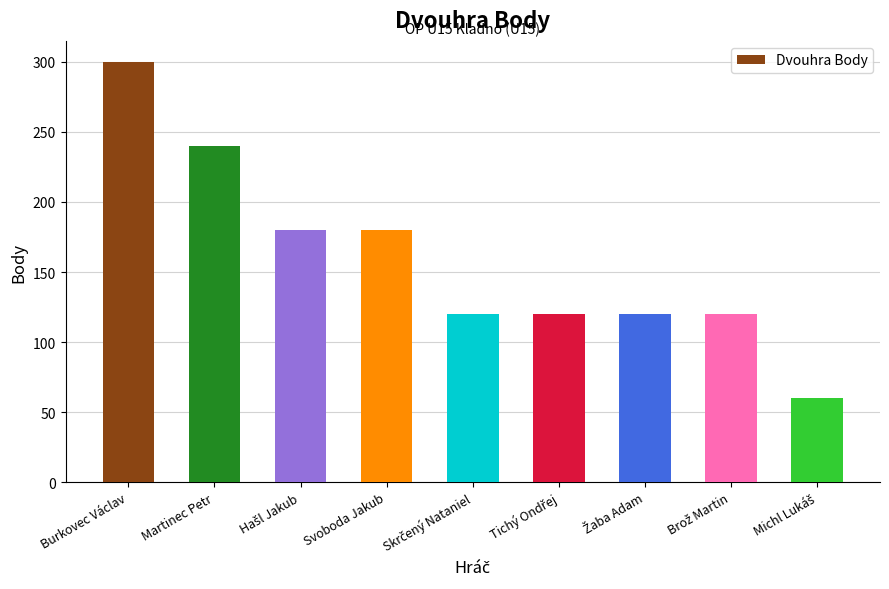

What is the approximate value at Martinec Petr, to the nearest 5?

240